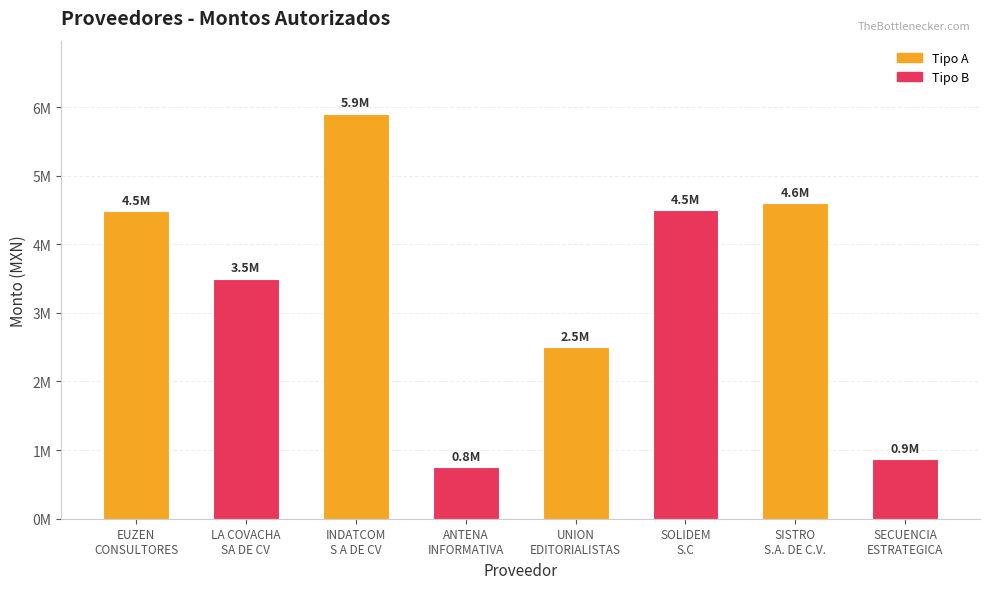

What is the label of the 6th bar from the right?

INDATCOM
S A DE CV